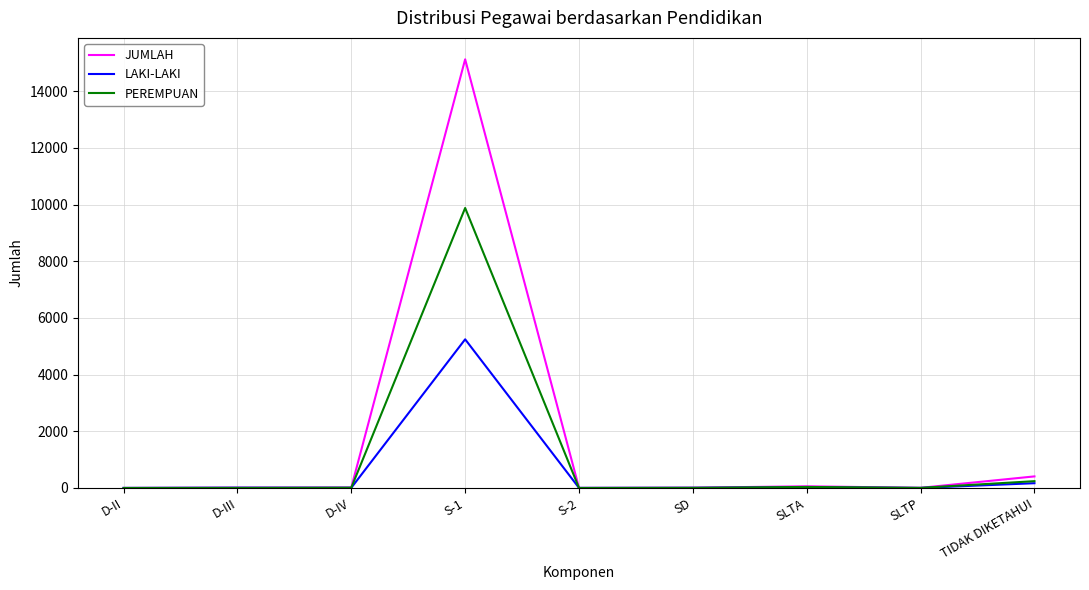

Which series has the widest spread of values?

JUMLAH